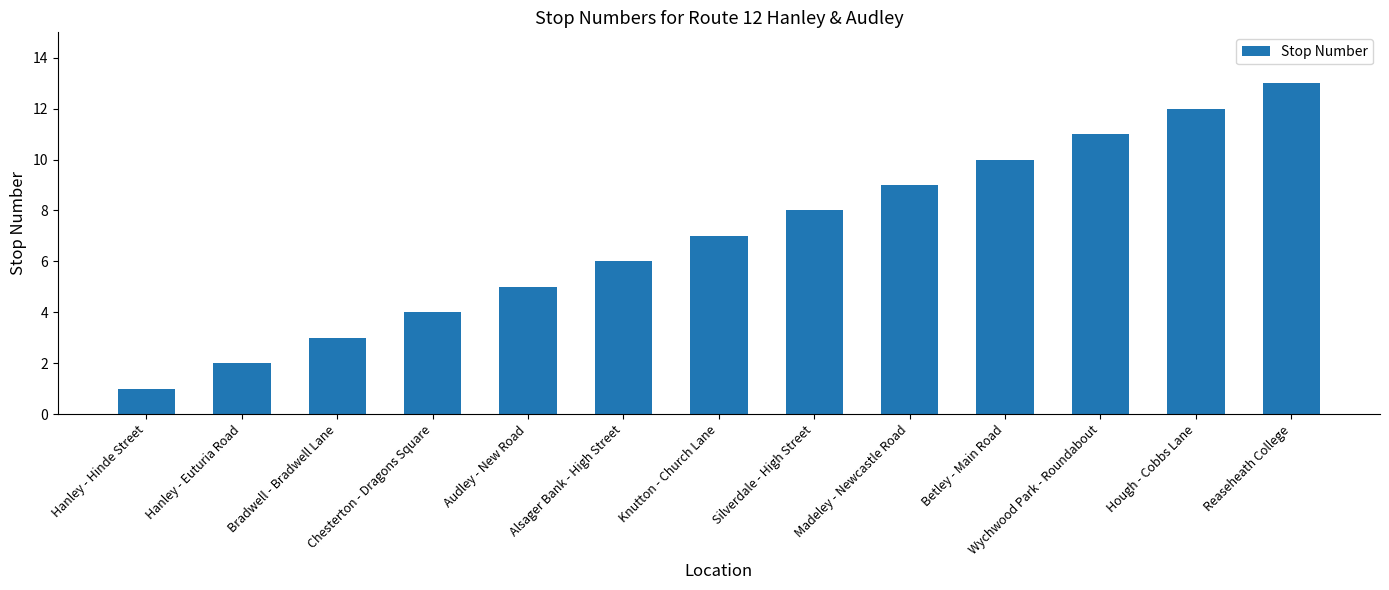

Reading right to left, transcribe all the data shown in this chart.

13	12	11	10	9	8	7	6	5	4	3	2	1